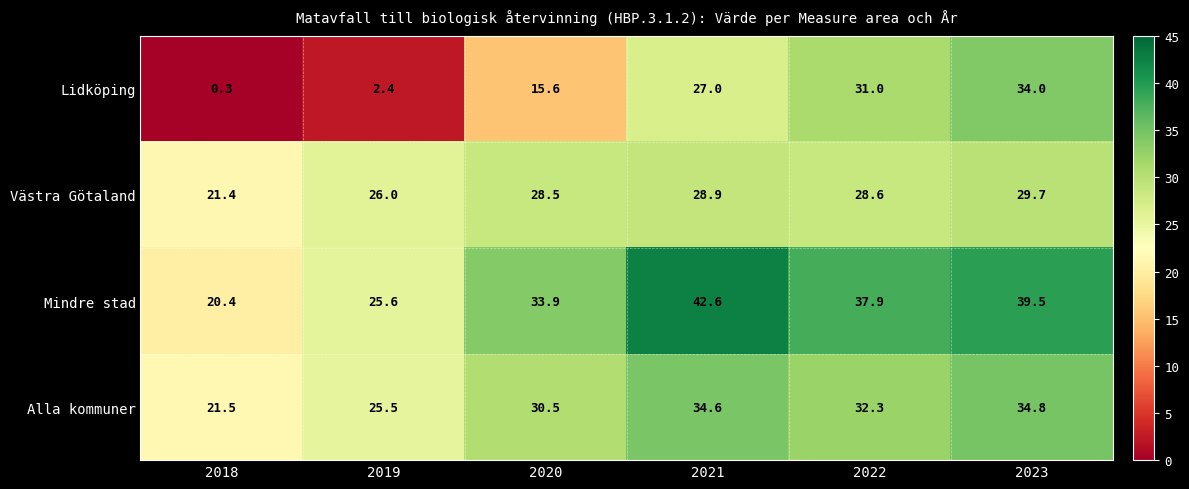

What is the sum of all Lidköping values?

110.3